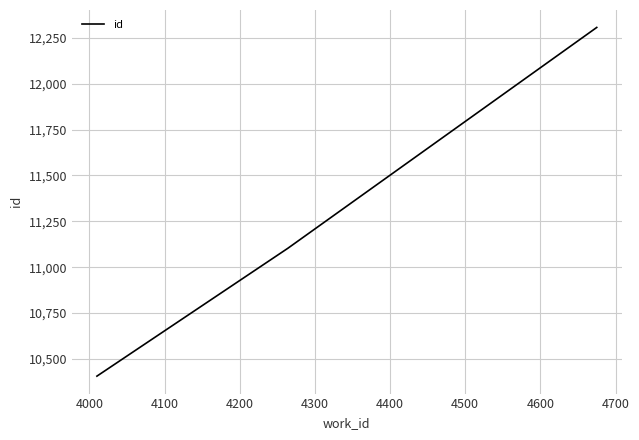

What is the greatest value displayed?

12307